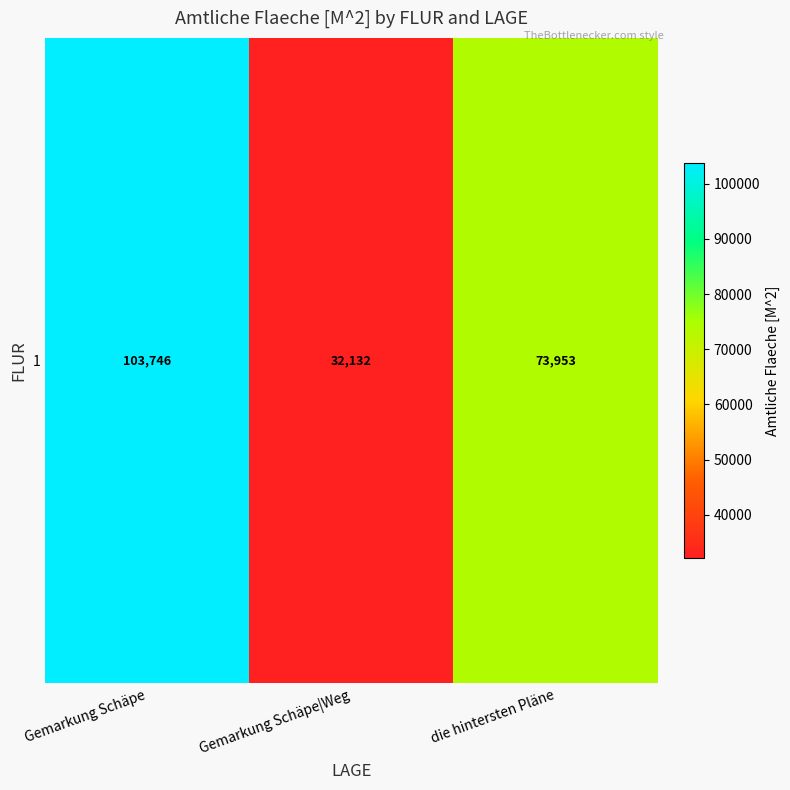

How many values are between 32132 and 103746?

3